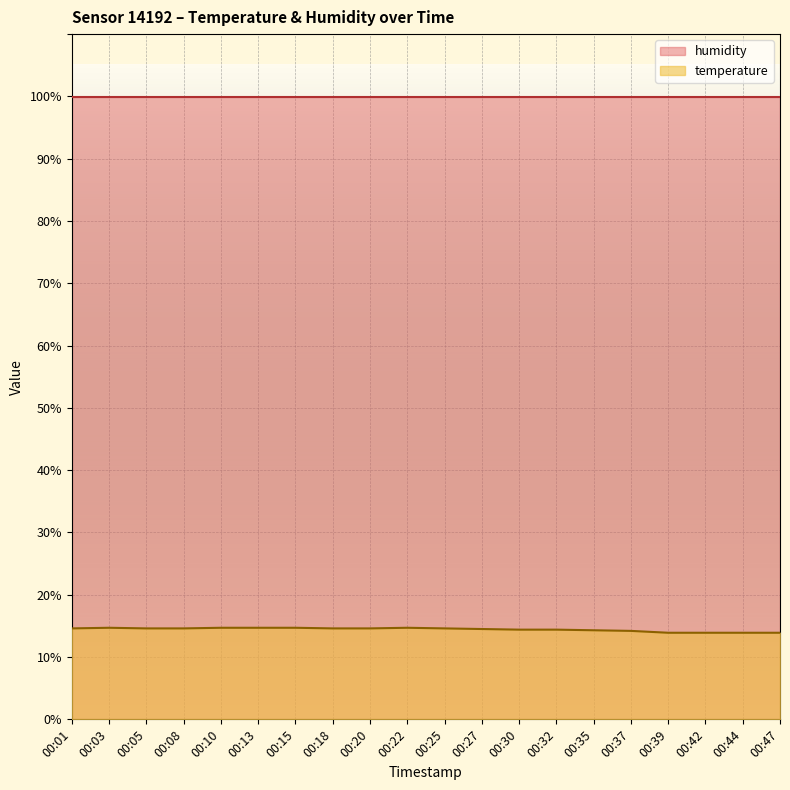

Rank the categories by value from lowest to highest.

00:39, 00:42, 00:44, 00:47, 00:37, 00:35, 00:30, 00:32, 00:27, 00:01, 00:05, 00:08, 00:18, 00:20, 00:25, 00:03, 00:10, 00:13, 00:15, 00:22